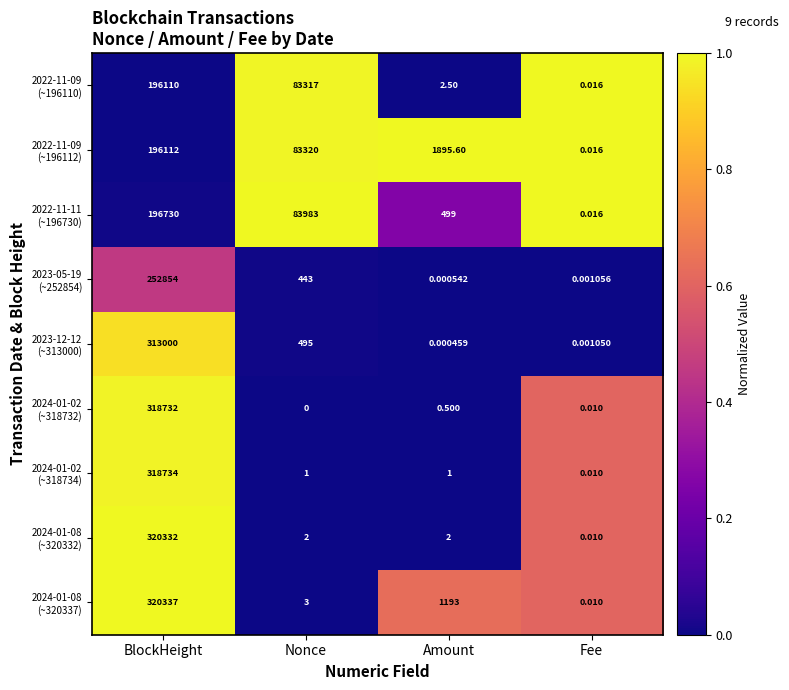

At which category does the chart reach its peak across all series?

BlockHeight